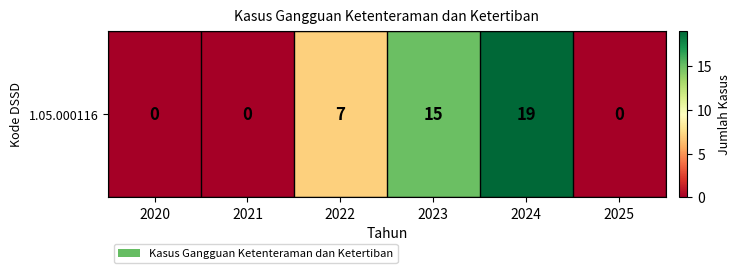

What is the difference between the maximum and second lowest values?

19